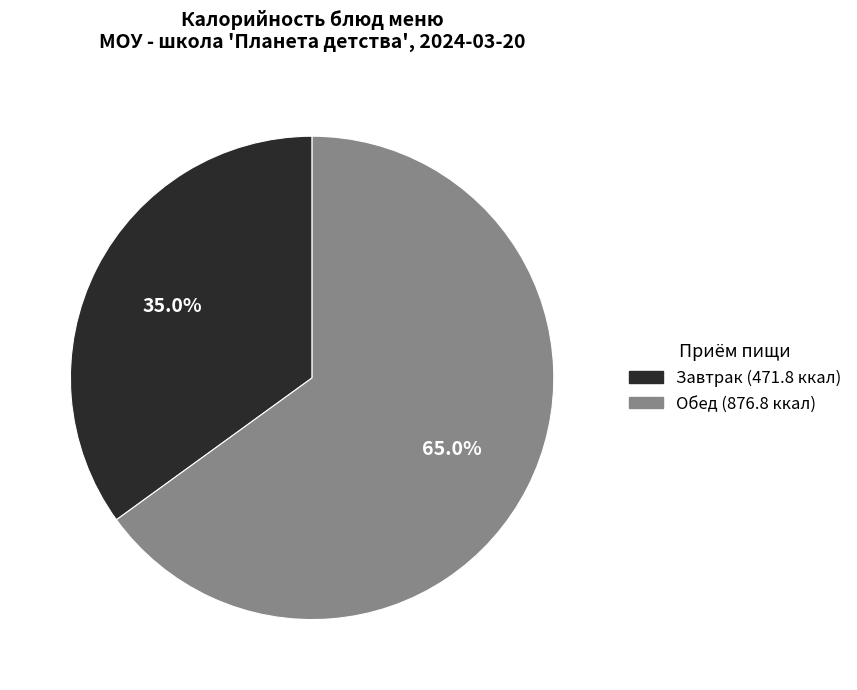

How many segments does this pie chart have?

2